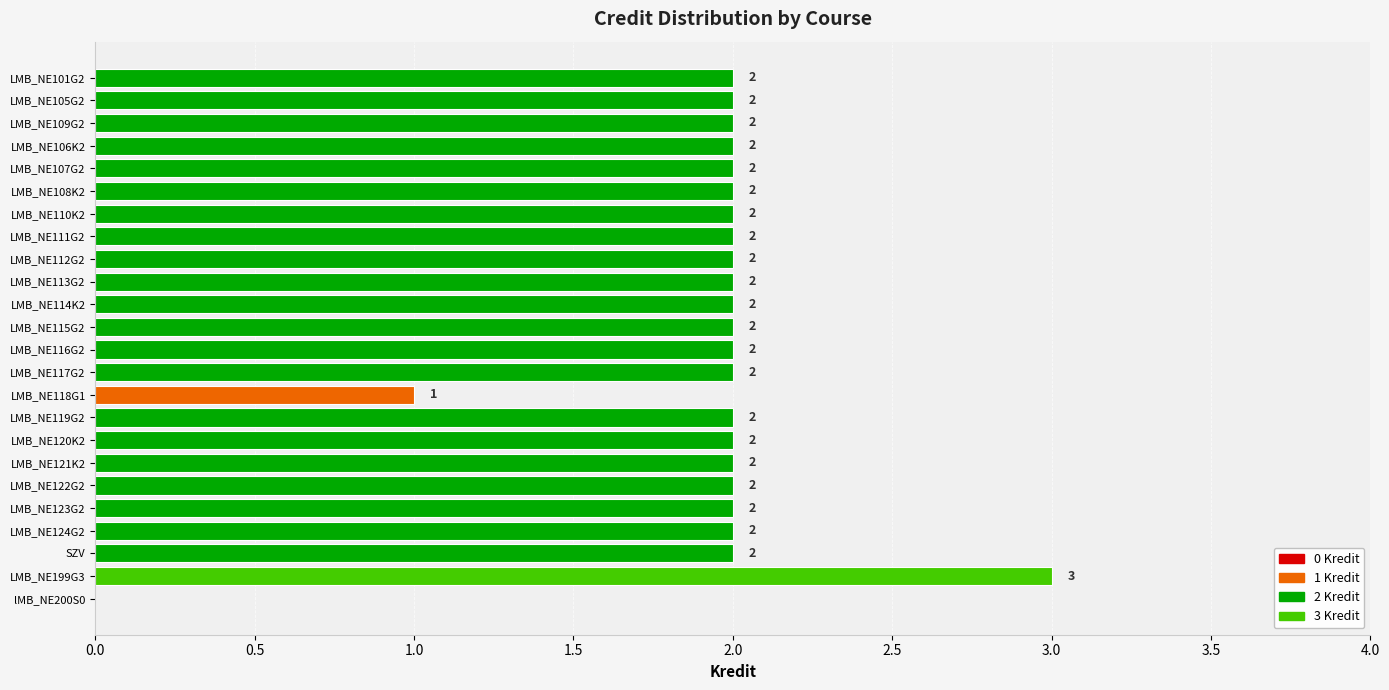

What is the sum of all values?

46